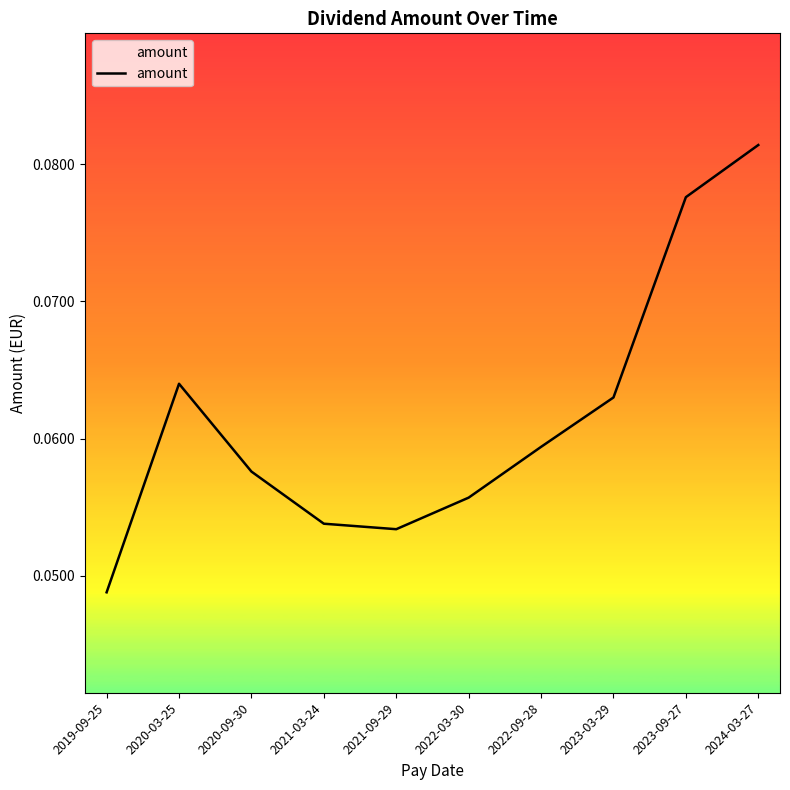

List the labels in order of value, smallest first.

2019-09-25, 2021-09-29, 2021-03-24, 2022-03-30, 2020-09-30, 2022-09-28, 2023-03-29, 2020-03-25, 2023-09-27, 2024-03-27